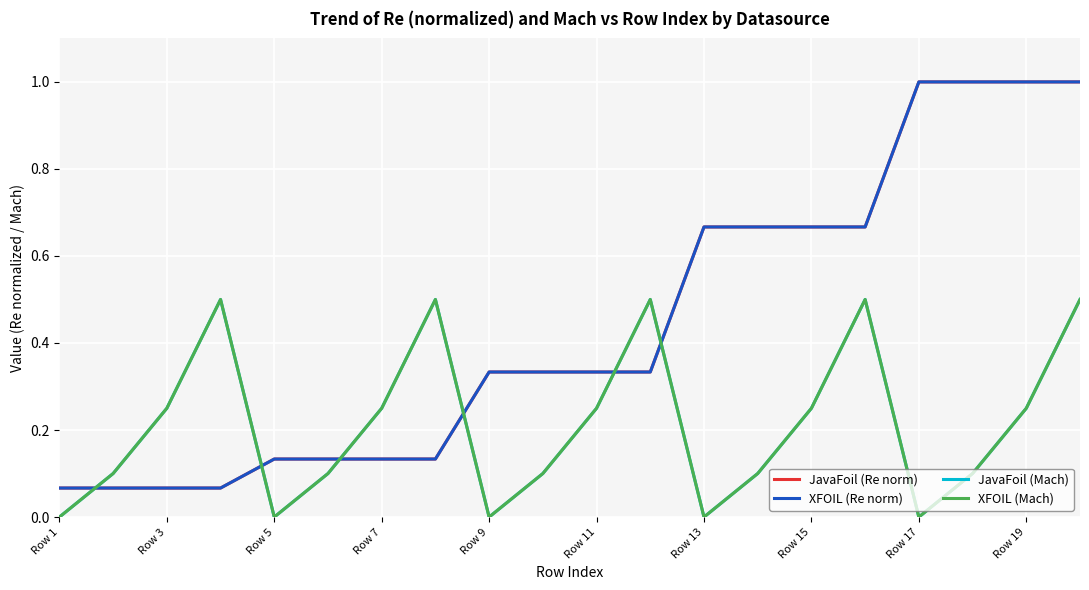

How many data points in XFOIL (Mach) are above 0?

15